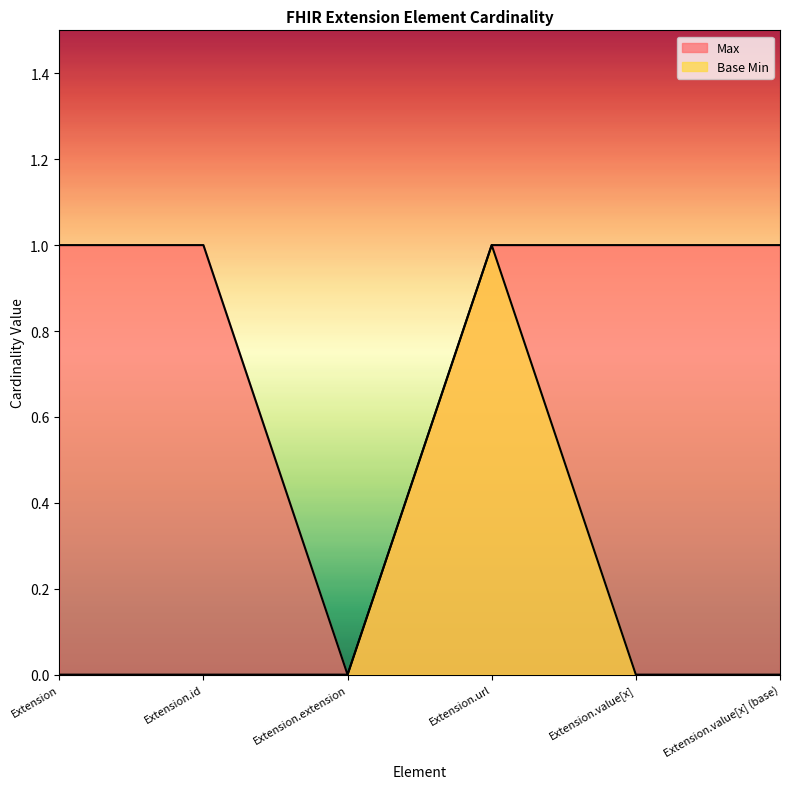

List the series in order of their overall mean, lowest first.

Base Min, Max